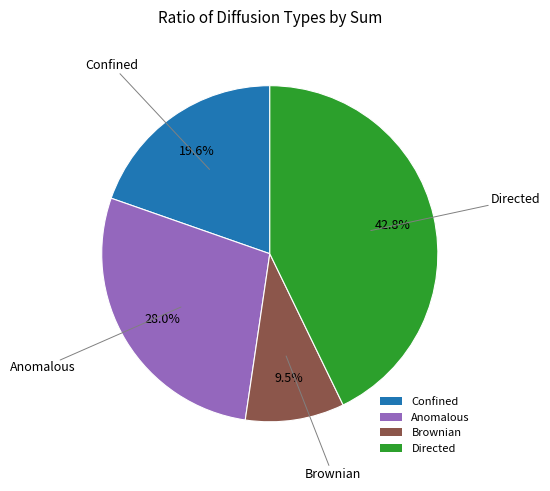

Is there any slice that represents more than half of the pie?

No